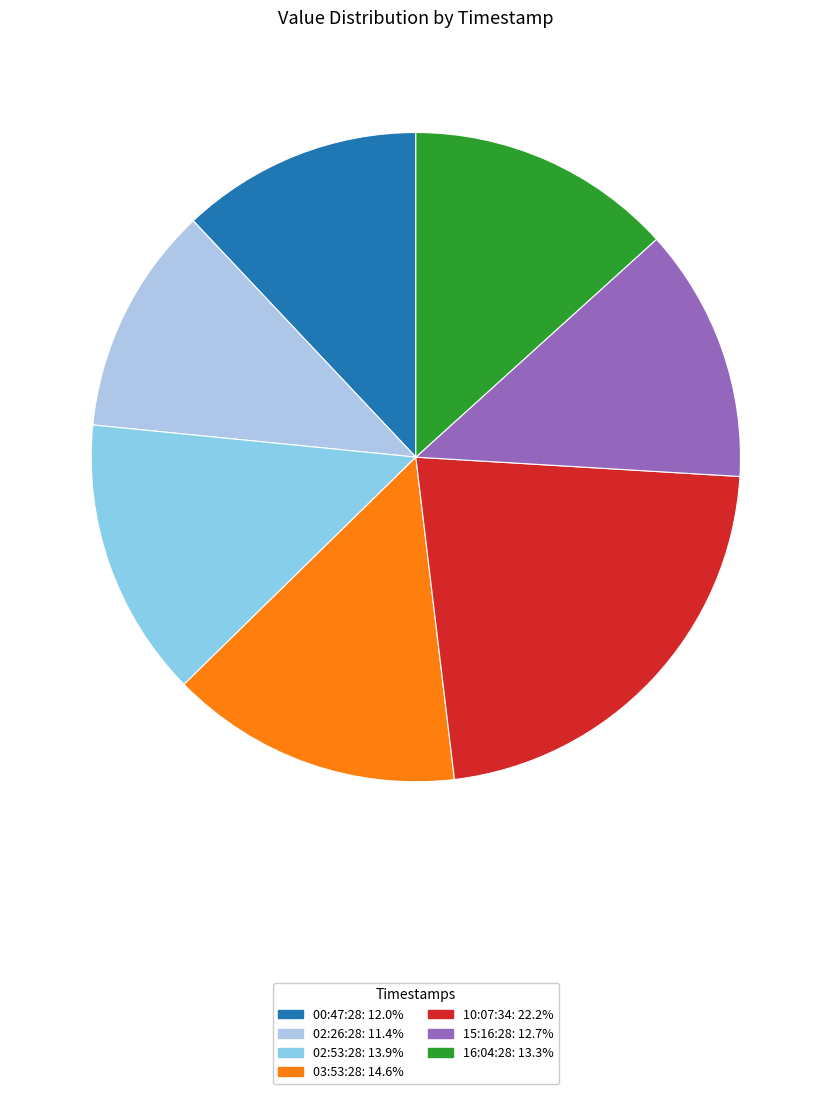

How many segments does this pie chart have?

7